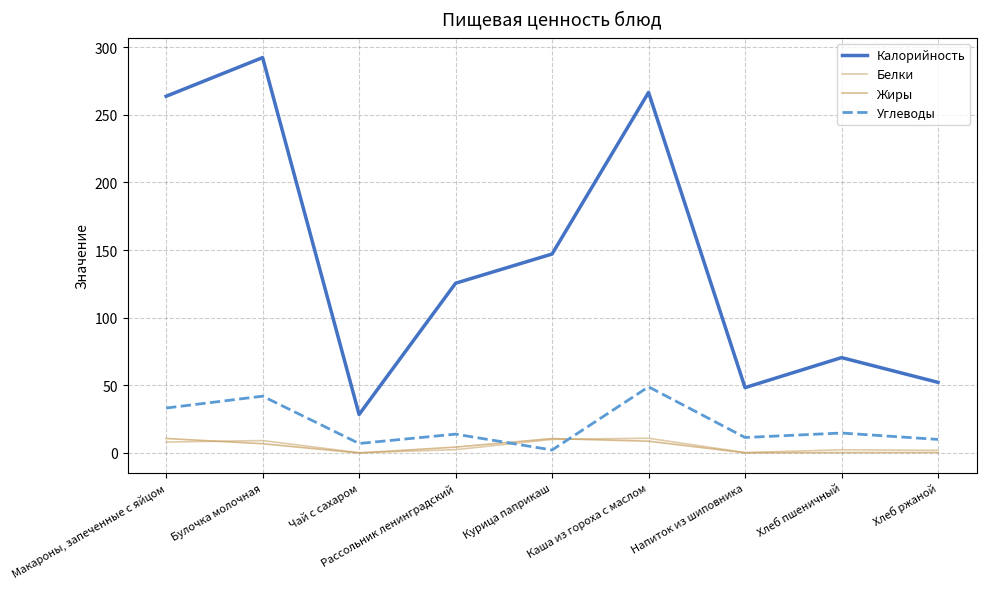

Rank the categories by Жиры value from highest to lowest.

Макароны, запеченные с яйцом, Курица паприкаш, Каша из гороха с маслом, Булочка молочная, Рассольник ленинградский, Хлеб ржаной, Хлеб пшеничный, Напиток из шиповника, Чай с сахаром